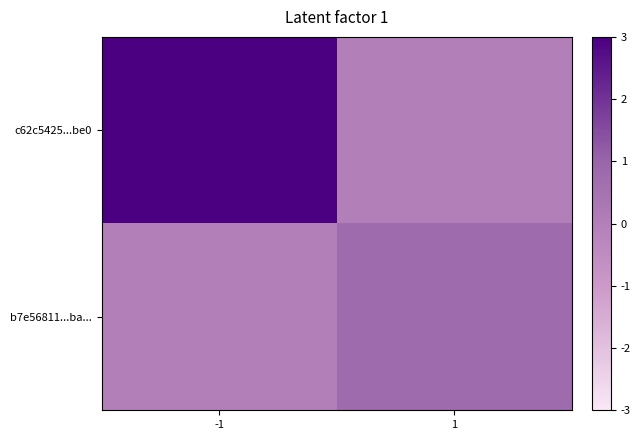

Rank the series by their maximum value, from lowest to highest.

b7e56811...ba..., c62c5425...be0